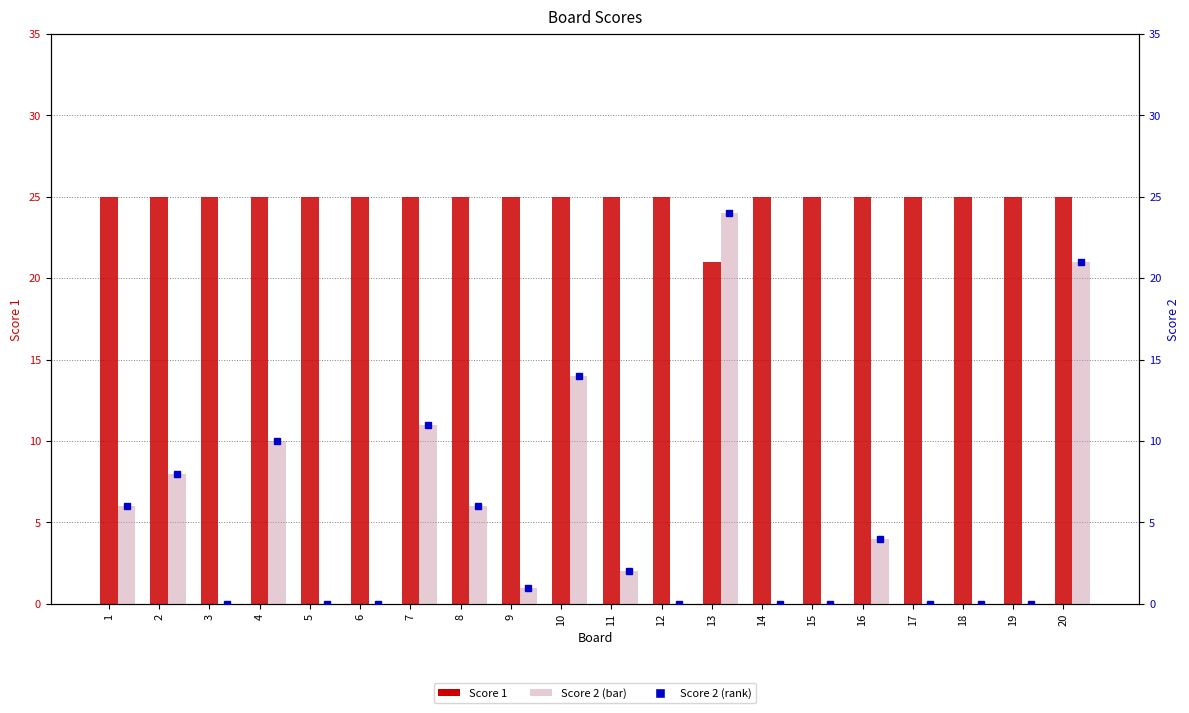

At how many categories does at least one series exceed 21?

20